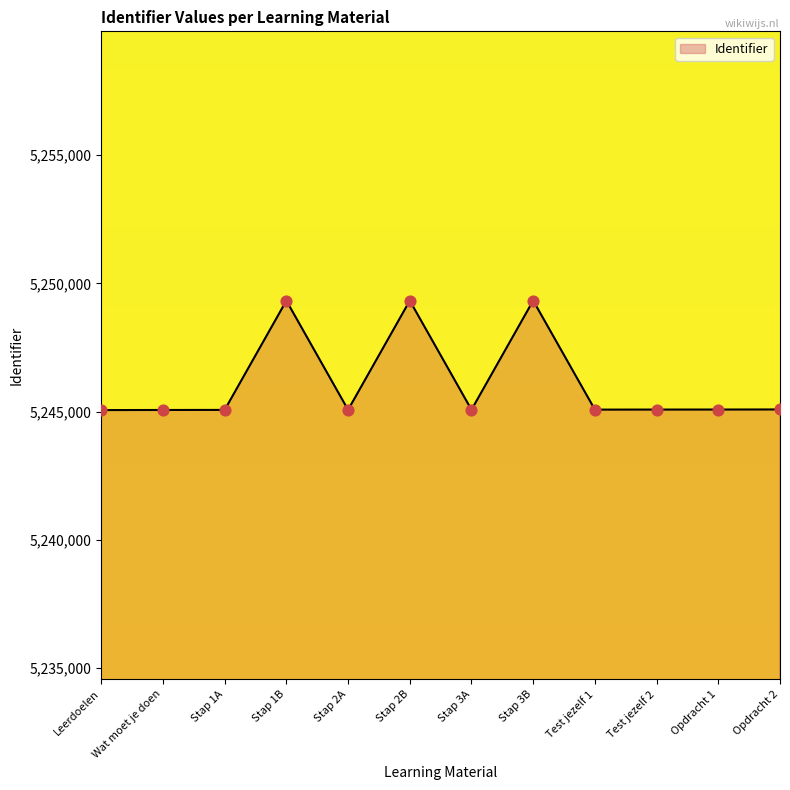

What is the ratio of the value at Wat moet je doen to the value at Test jezelf 2?

1.0